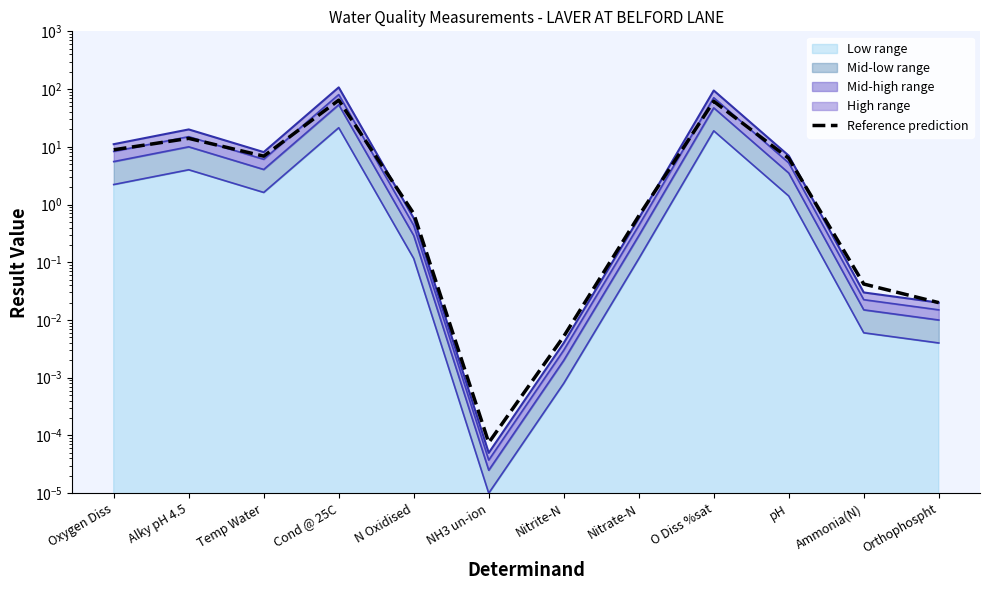

What is the value of the 3rd point from the left?

6.9